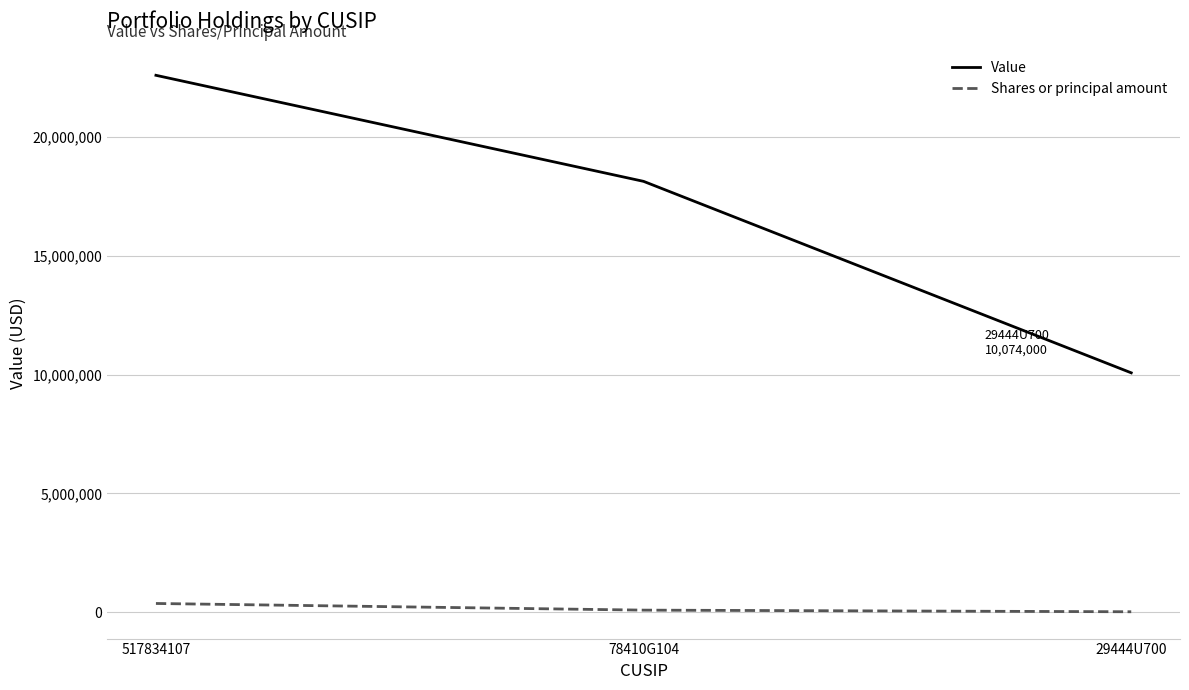

At how many categories does at least one series exceed 2335617?

3